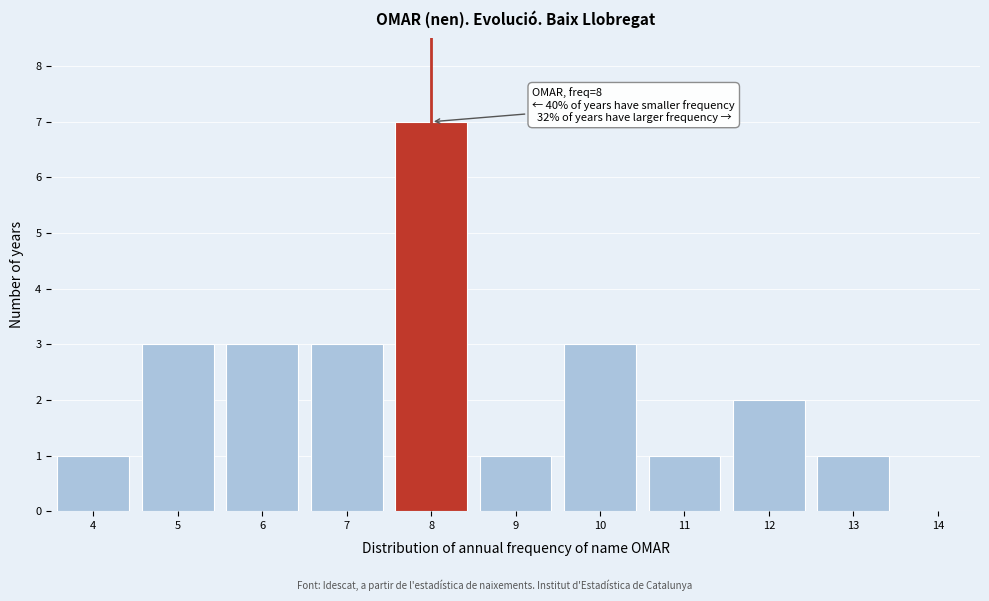

Which range on the x-axis has the tallest bar?

7.5 to 8.5